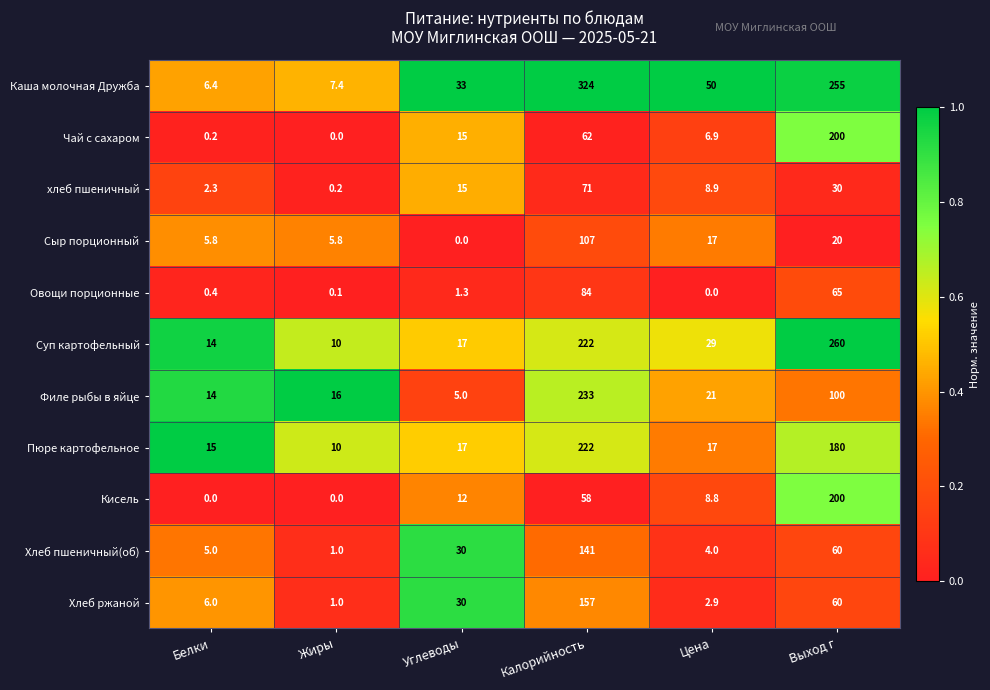

At which category is the sum across all series the highest?

Калорийность